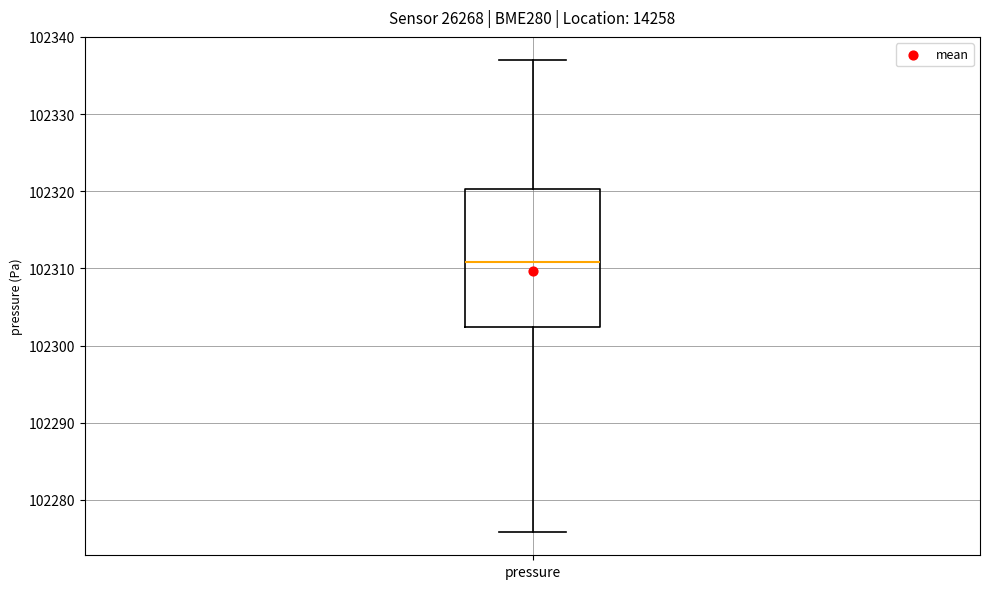

Transcribe this box plot: give where the median line is, the range the box spans, and where the two whiskers end, as read against the y-axis. The values are not printed on the chart, so give them approximately, as read against the axis.

median 102311, box 102302 to 102320, whiskers 102276 to 102337